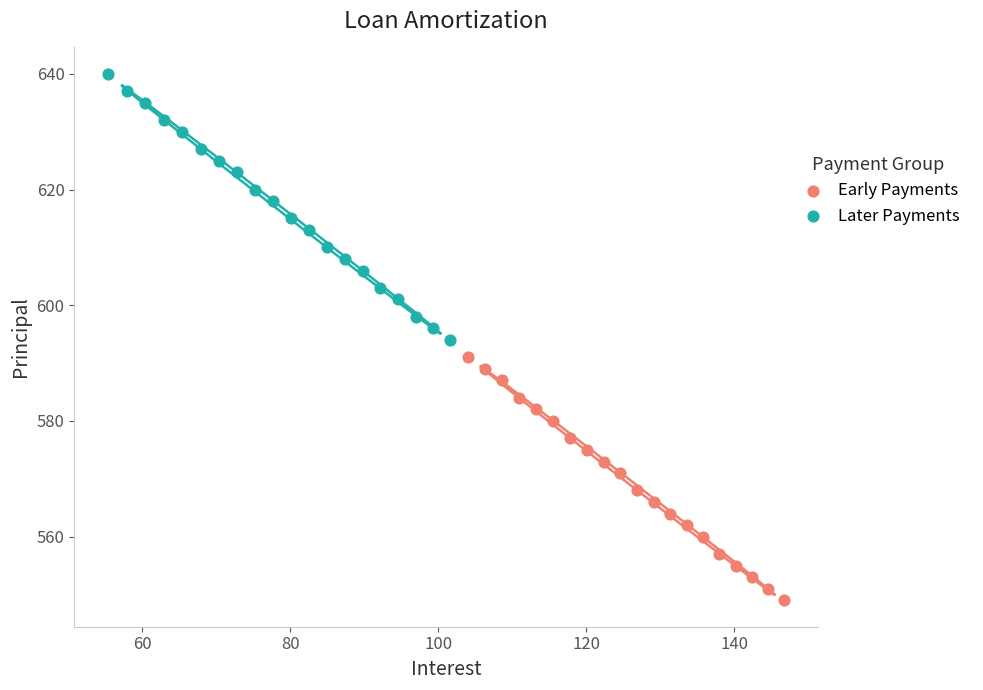

Which series reaches the maximum Y coordinate?

Later Payments